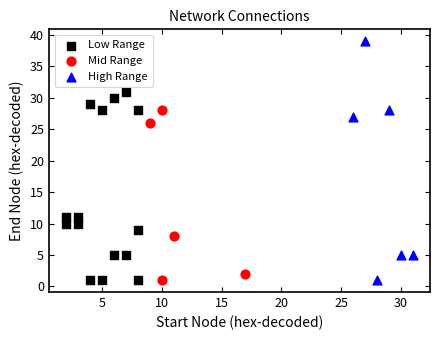

Which series reaches the maximum Y coordinate?

High Range